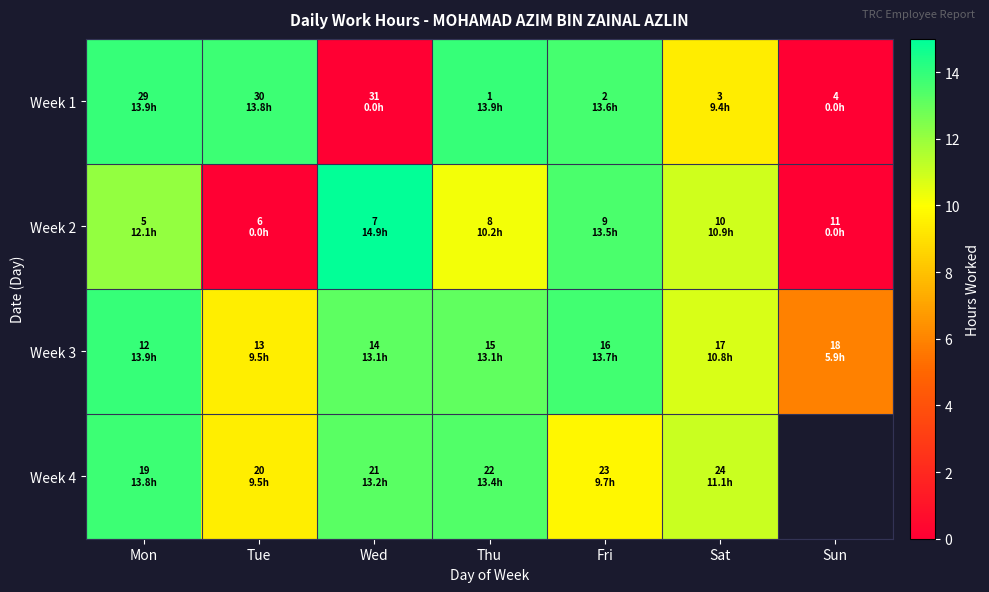

Where is Week 1 nearest to the value 6?

Sat